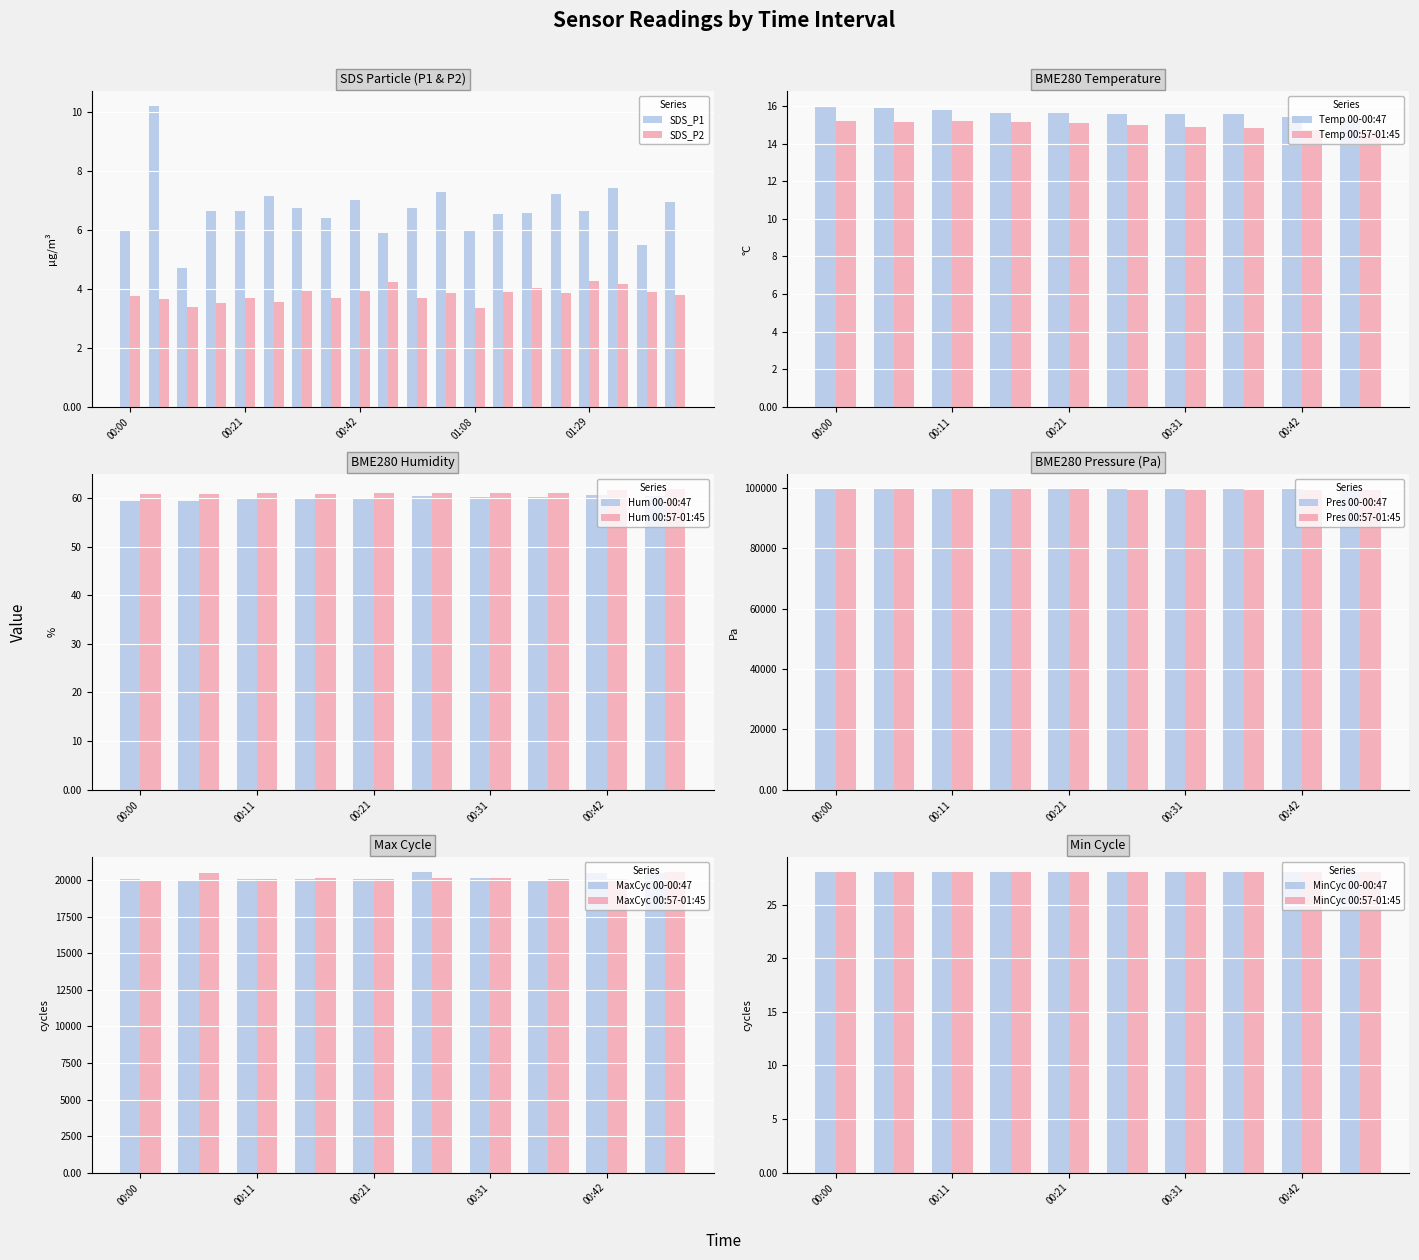

What is the smallest value displayed?

3.3